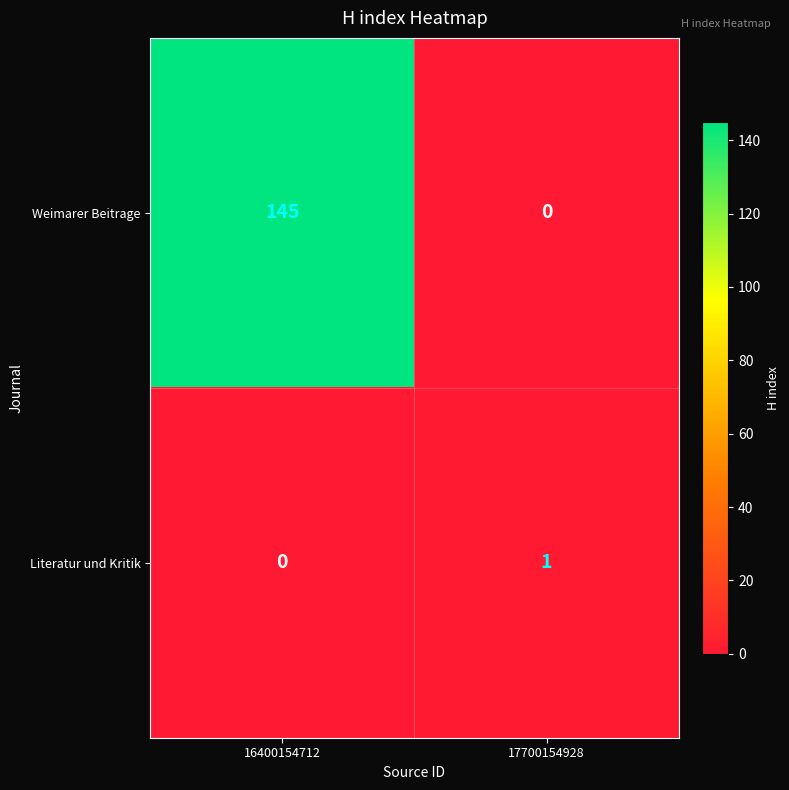

Rank the series at 16400154712 from highest to lowest value.

Weimarer Beitrage, Literatur und Kritik